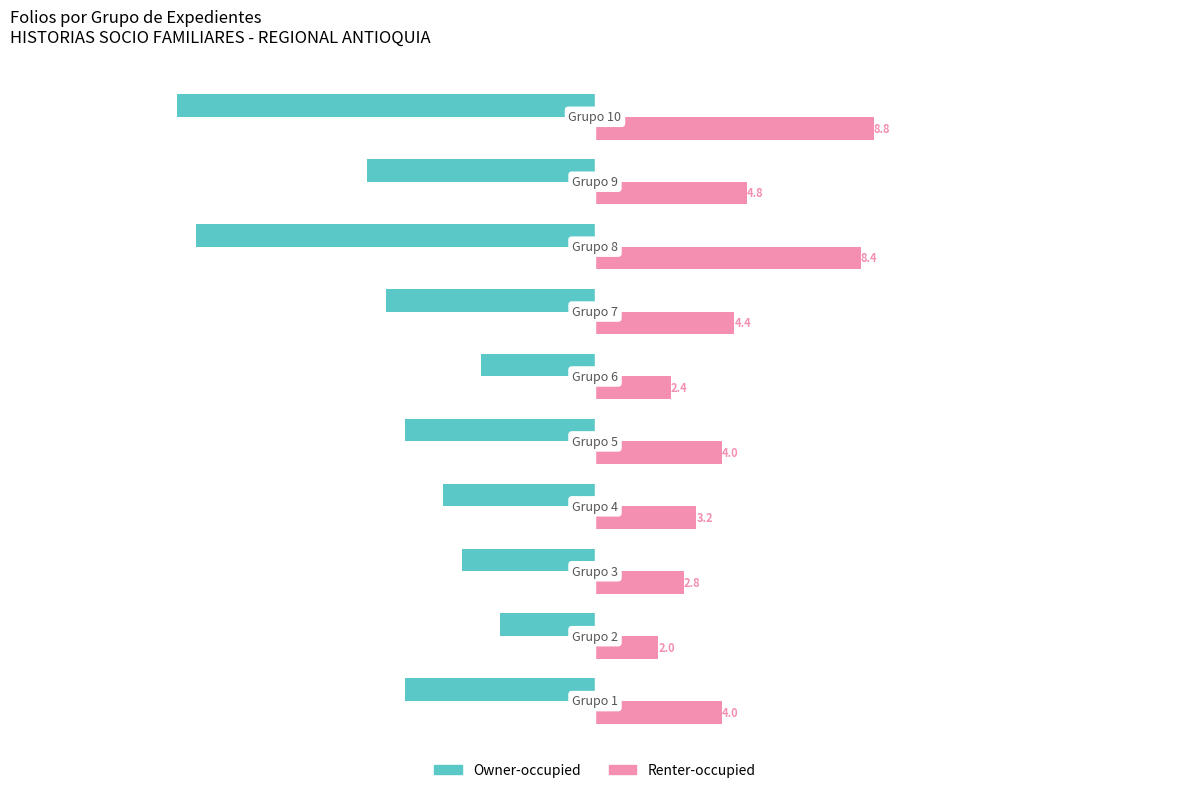

Rank the series by their maximum value, from lowest to highest.

Owner-occupied, Renter-occupied